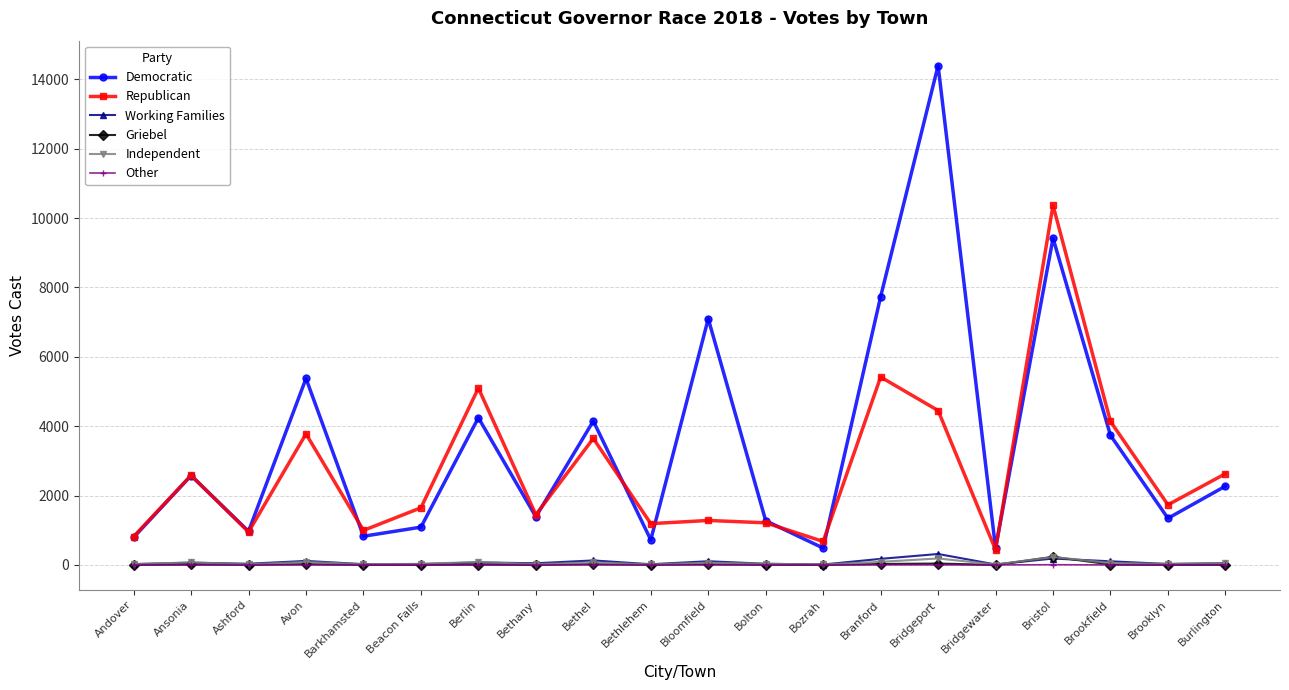

In Republican, how many points are lower than both neighbors (excluding endpoints)?

7